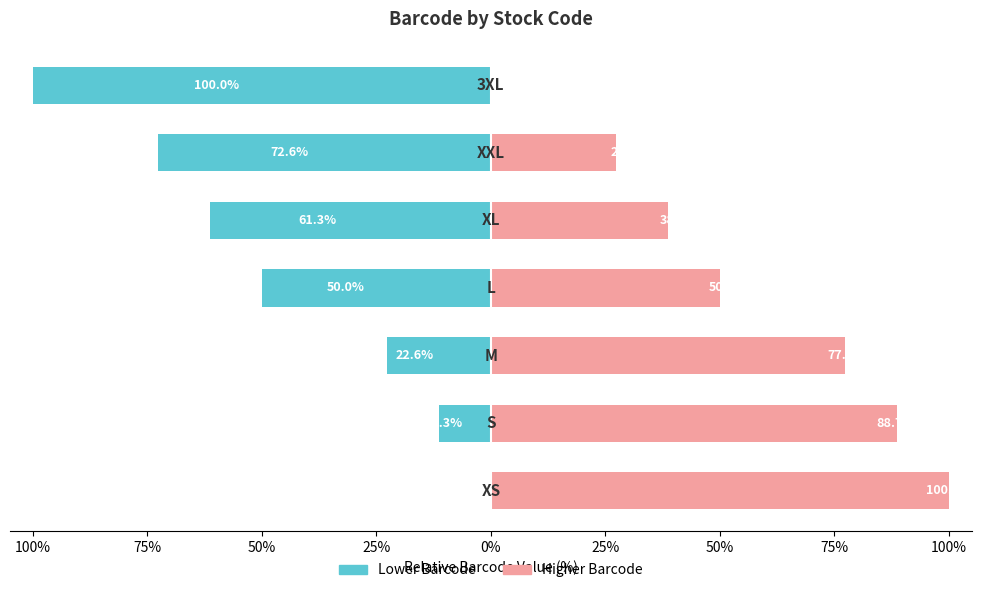

True or false: Higher Barcode has a value of 5.7 at 0%.

False